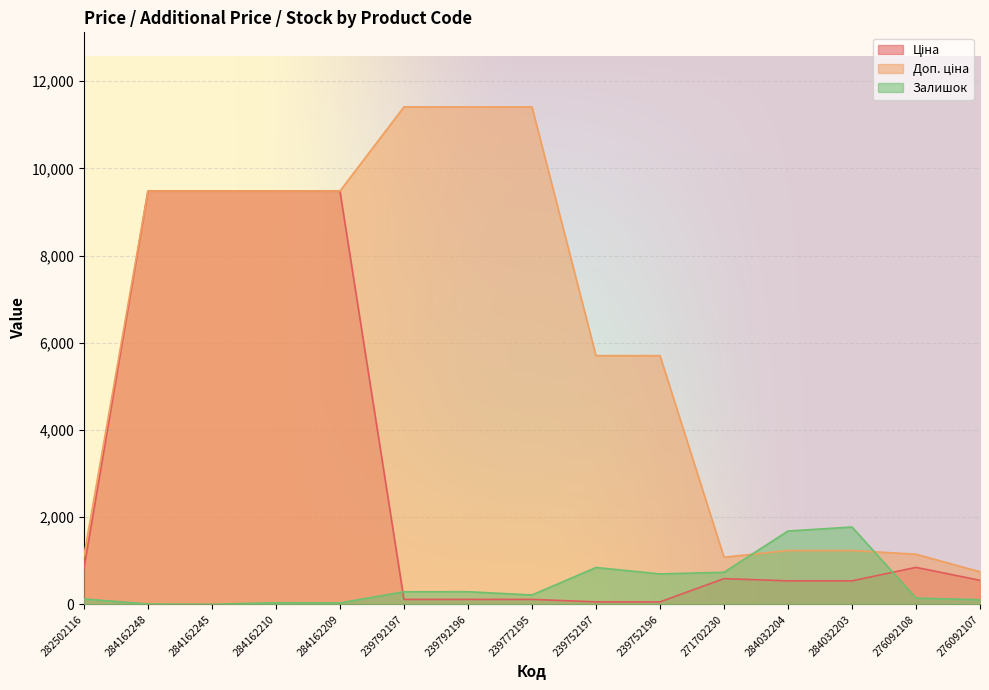

At how many categories does at least one series exceed 3772?

9